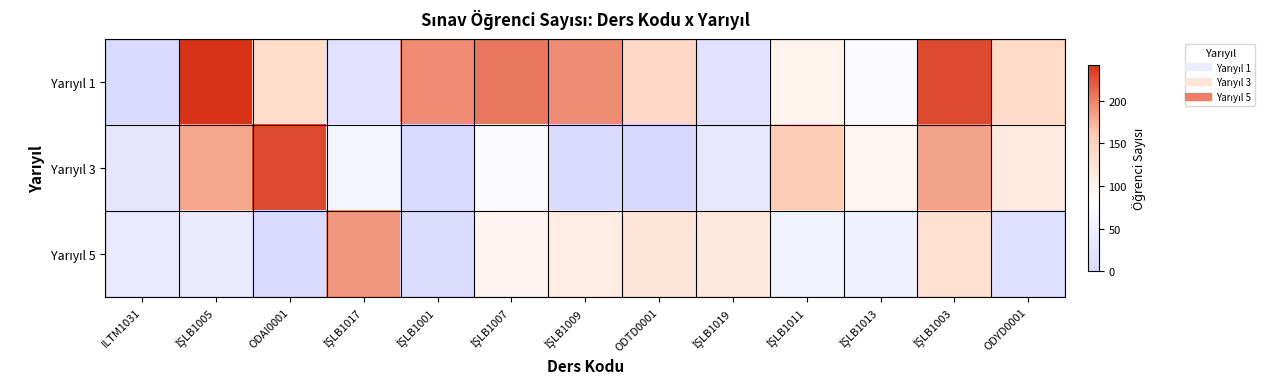

What is the total value across all series at İŞLB1017?

267